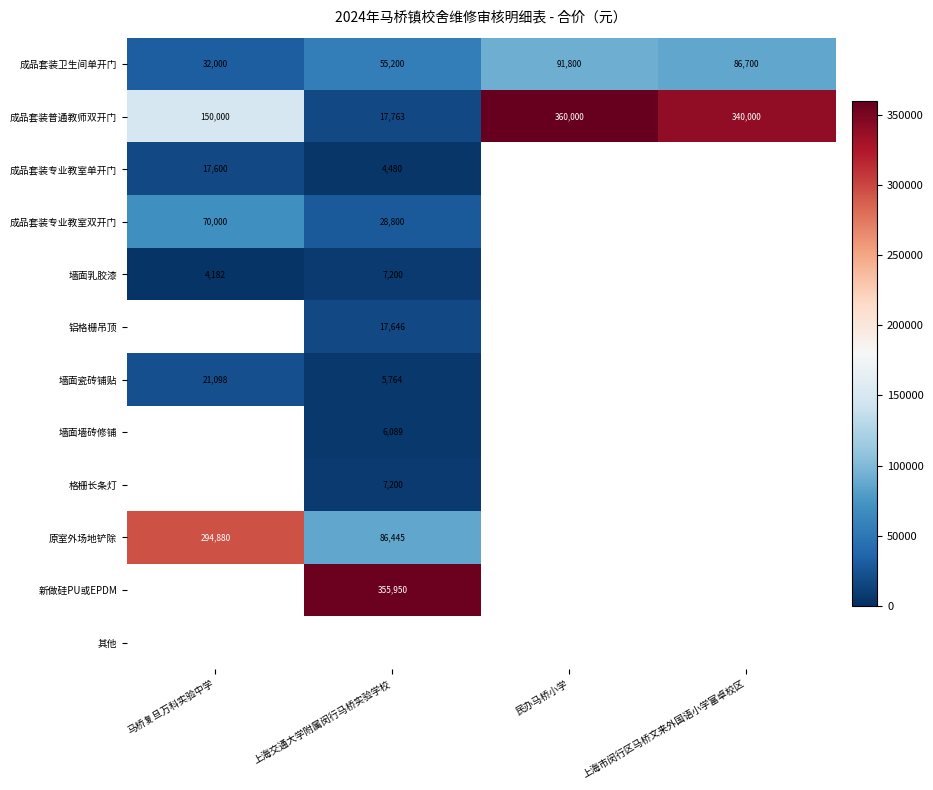

The 成品套装专业教室单开门 series shows 5295 at 马桥复旦万科实验中学. True or false?

False